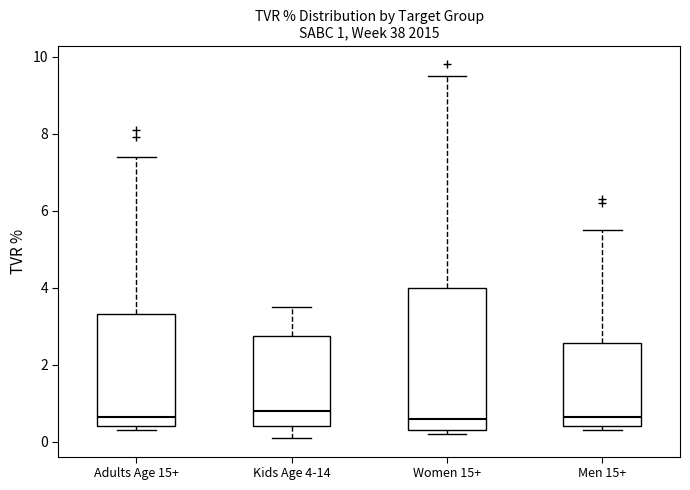

Comparing the boxes themselves (not the whiskers), which one is the tallest?

Women 15+